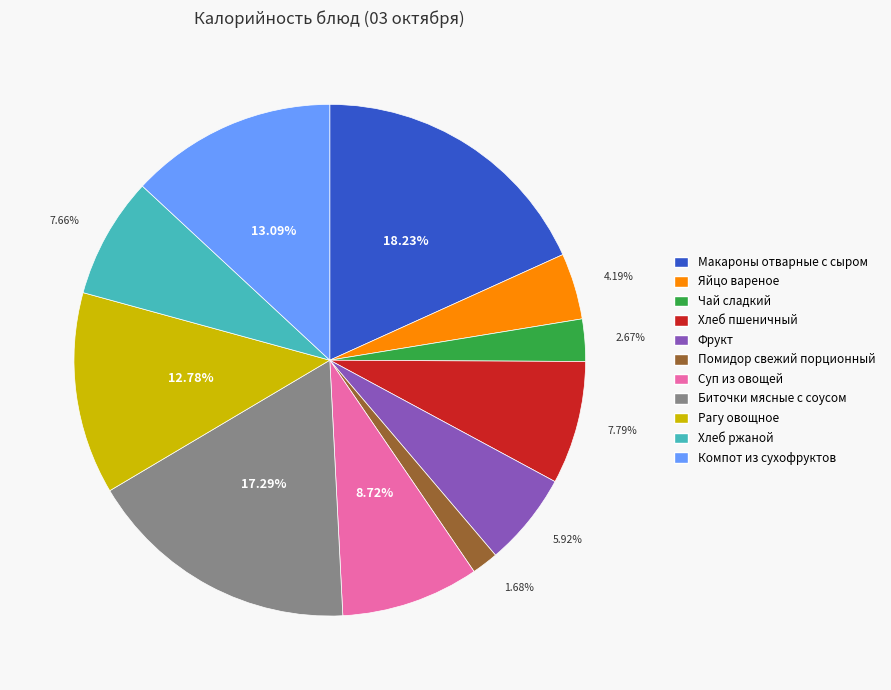

To the nearest percent, what percentage of the pie is Помидор свежий порционный?

2%